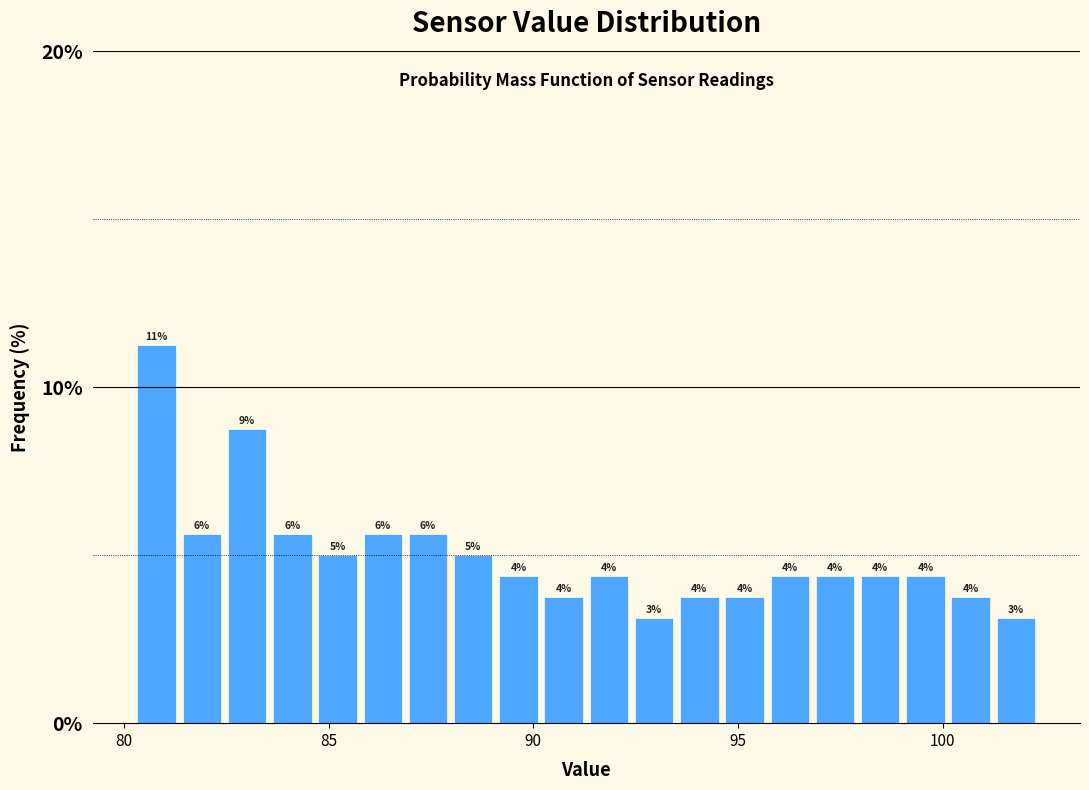

Around what value on the x-axis is the tallest bar? Give the approximate position of its centre, as read against the axis.

81.0